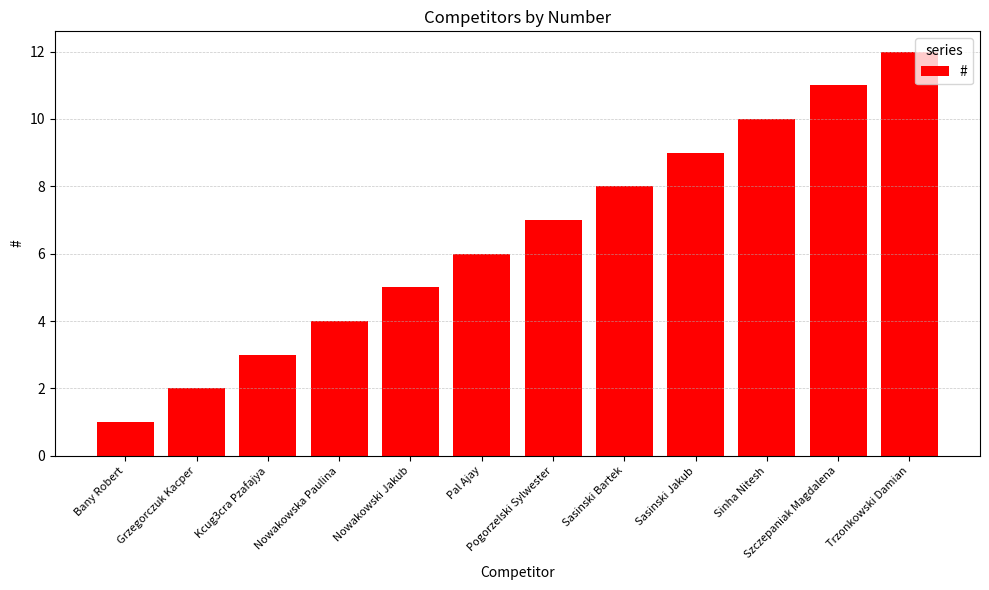

What is the approximate value at Trzonkowski Damian, to the nearest 5?

10